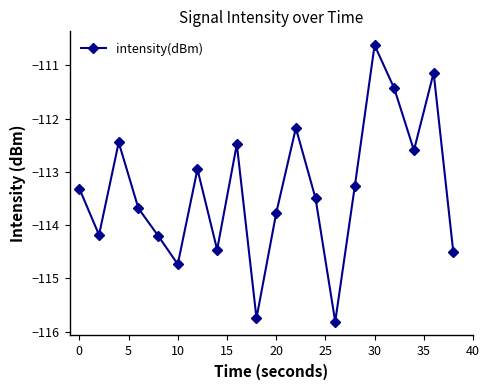

What is the value of the 12th point from the left?

-112.2